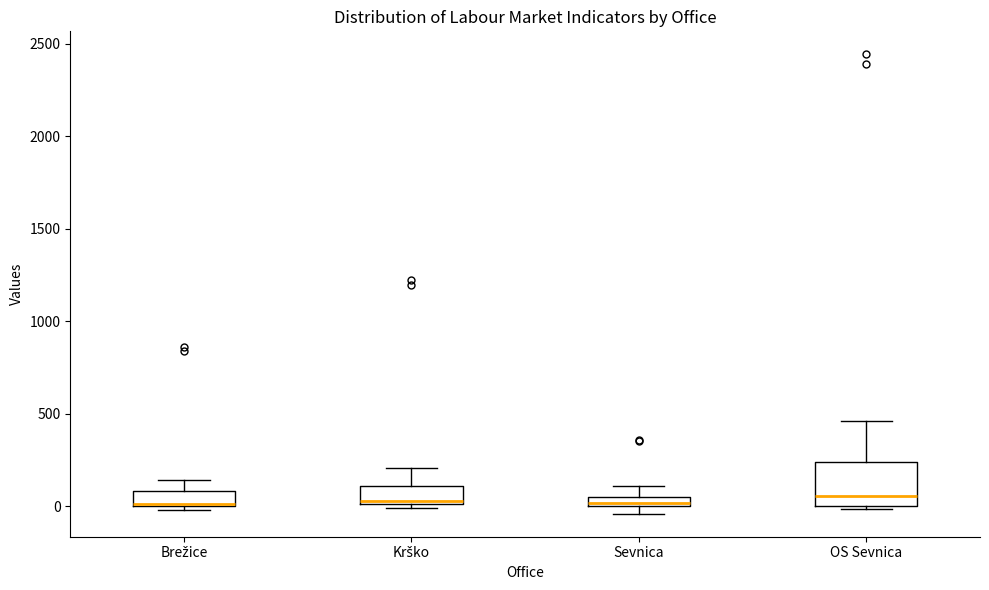

Where does the upper whisker of the box for Krško end on the y-axis? The values are not printed on the chart, so give them approximately, as read against the axis.

200